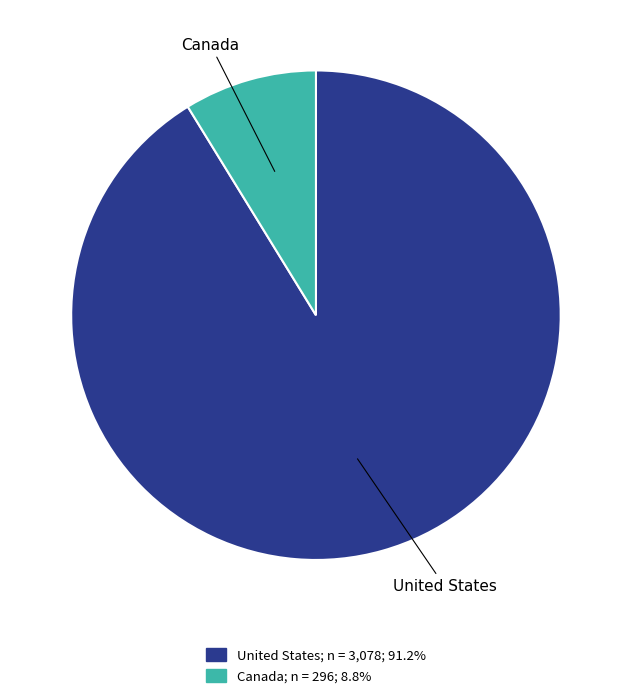

The United States slice represents 91% of the pie. True or false?

True